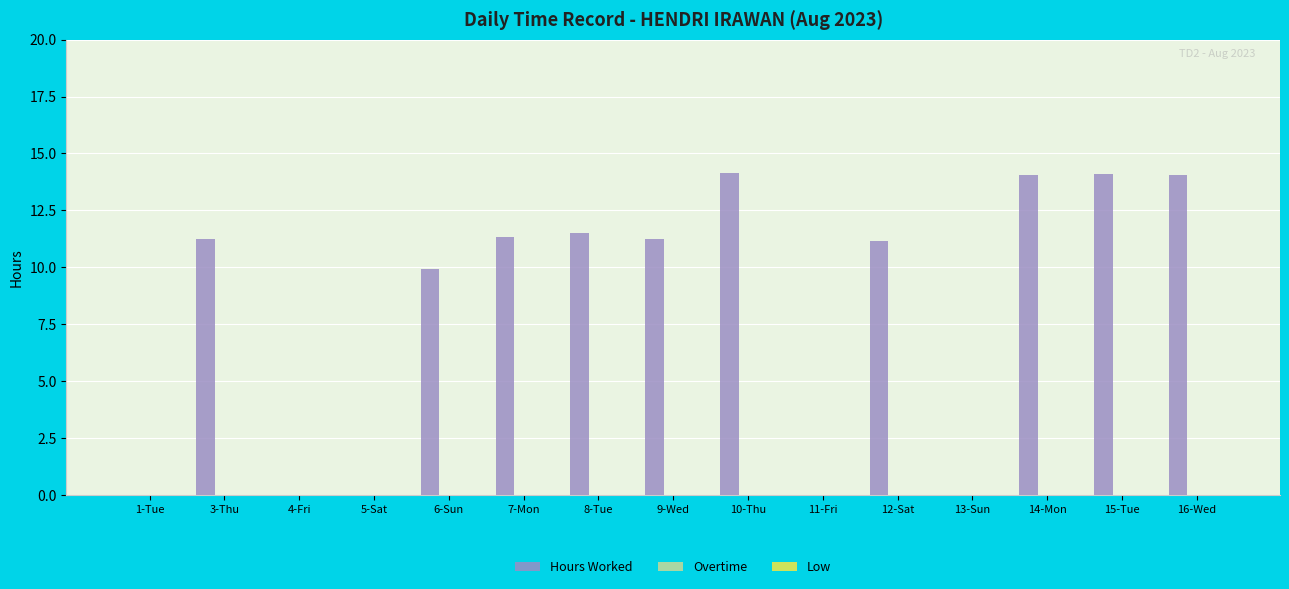

What is the sum of the values at 15-Tue and 13-Sun?

14.1